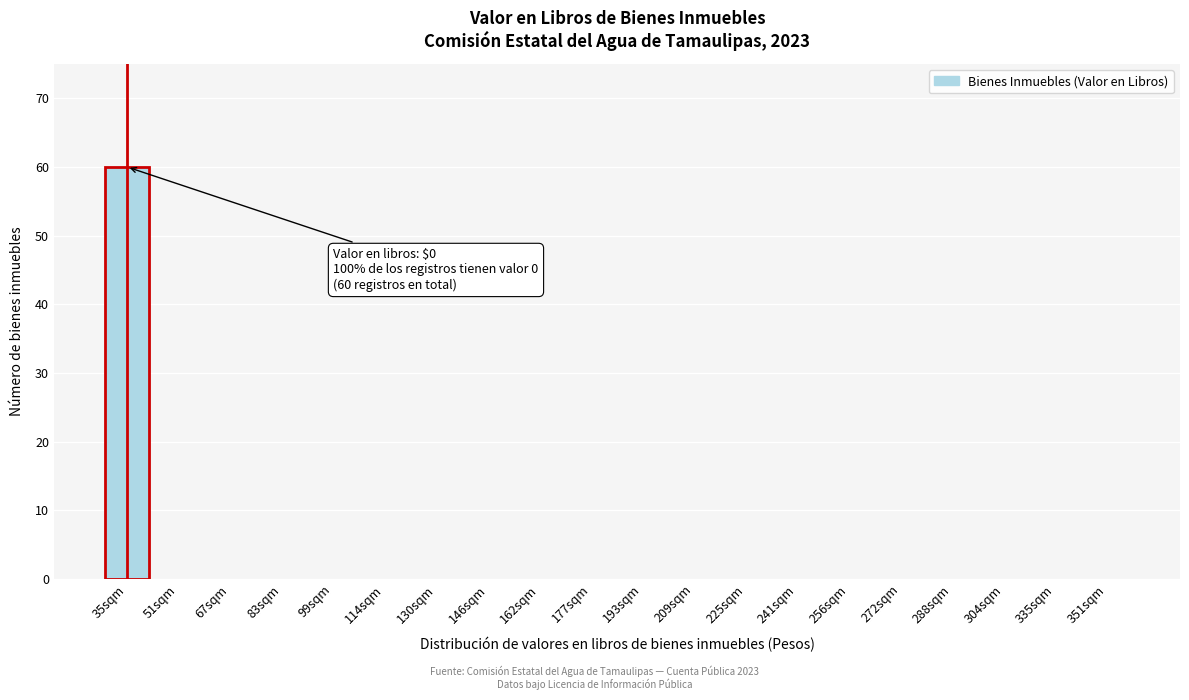

Reading left to right, transcribe all the data shown in this chart.

35sqm=60	51sqm=0	67sqm=0	83sqm=0	99sqm=0	114sqm=0	130sqm=0	146sqm=0	162sqm=0	177sqm=0	193sqm=0	209sqm=0	225sqm=0	241sqm=0	256sqm=0	272sqm=0	288sqm=0	304sqm=0	335sqm=0	351sqm=0